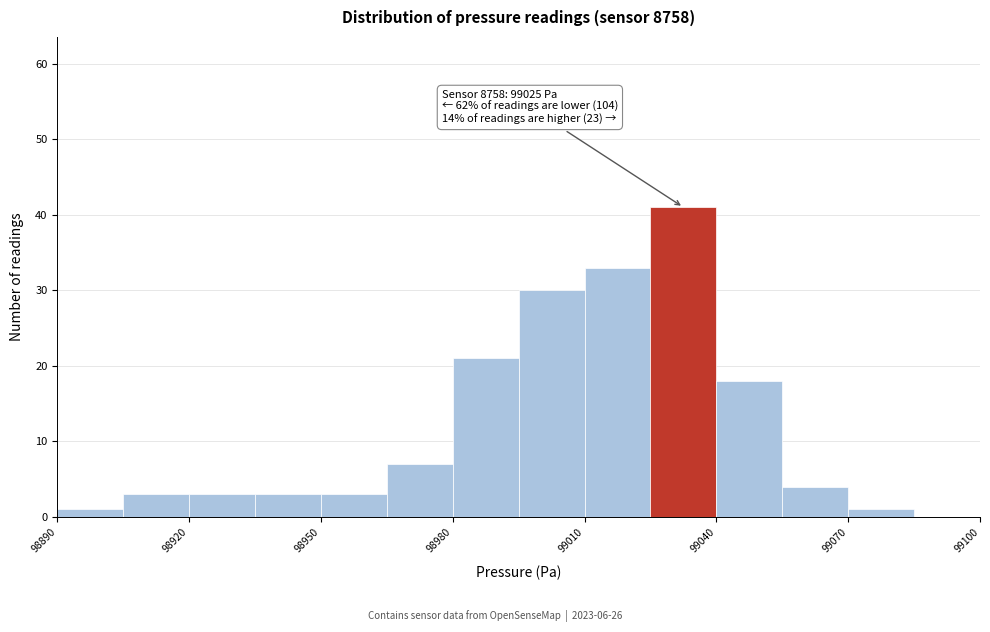

Around what value on the x-axis is the tallest bar? Give the approximate position of its centre, as read against the axis.

99035